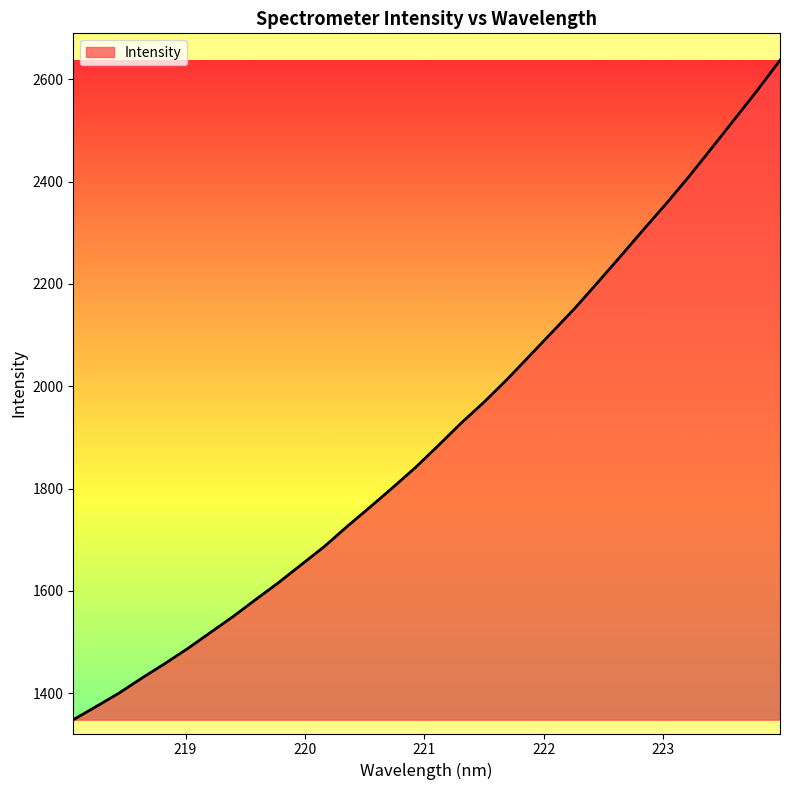

What is the greatest value displayed?

2637.4